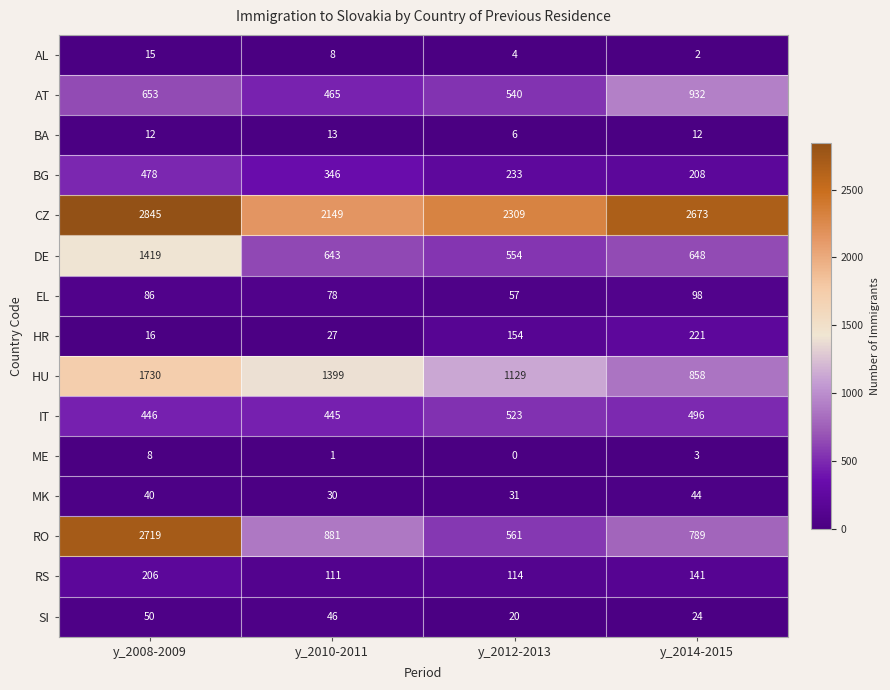

What is the difference between the RS values at y_2014-2015 and y_2010-2011?

30